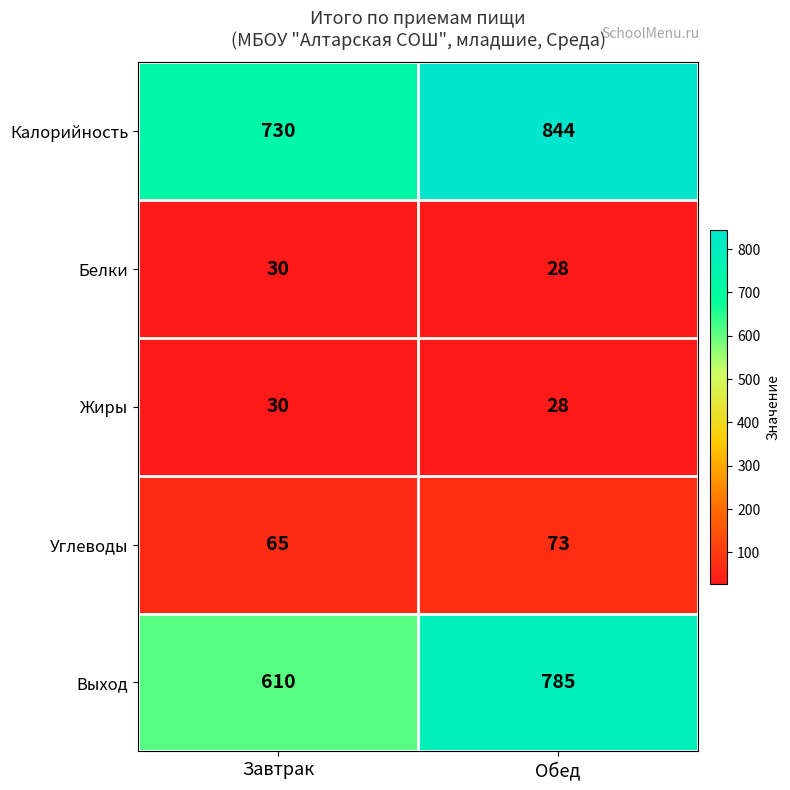

At which category does the chart reach its peak across all series?

Обед